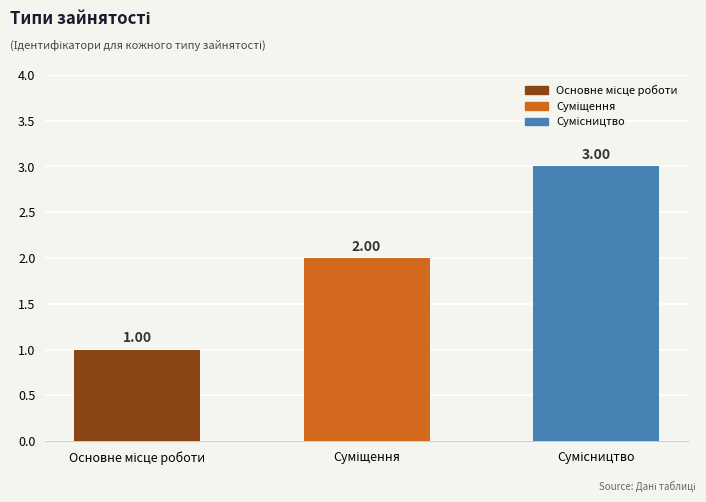

What is the sum of all values?

6